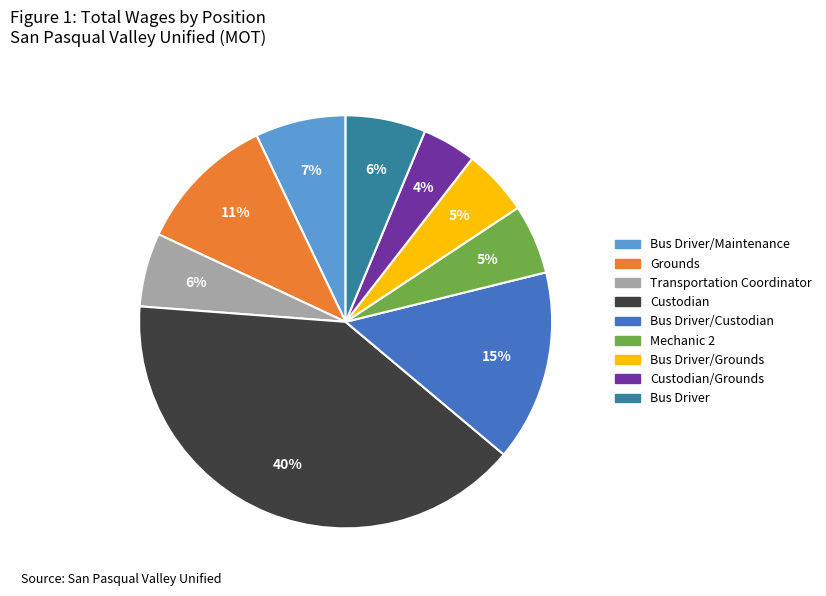

Count the number of slices in the pie.

9